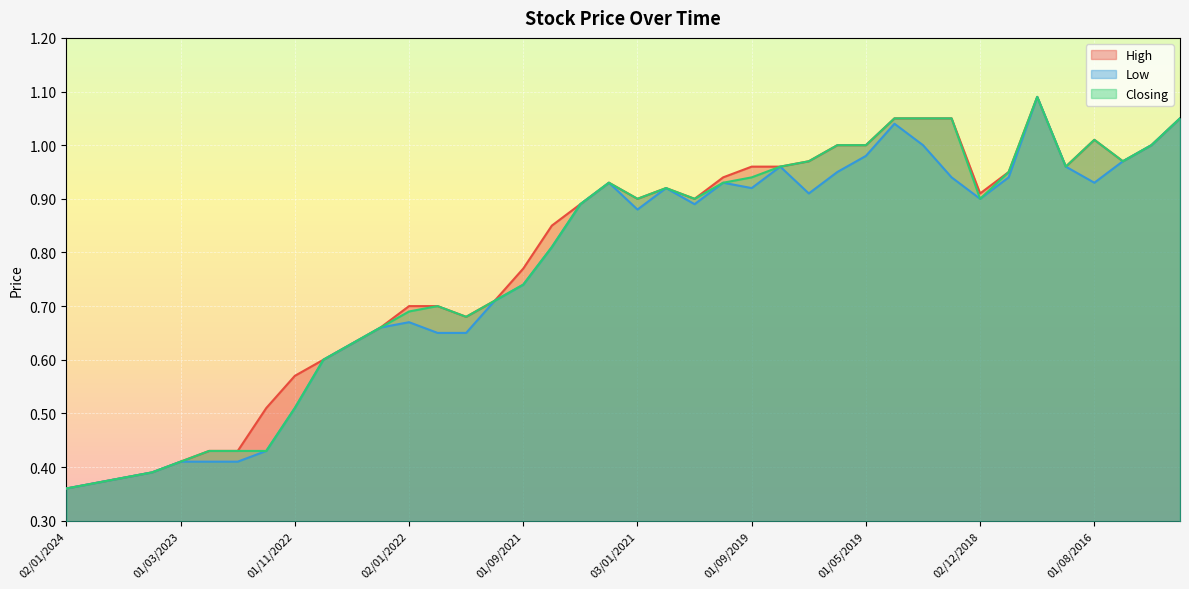

How many series are shown in this chart?

3